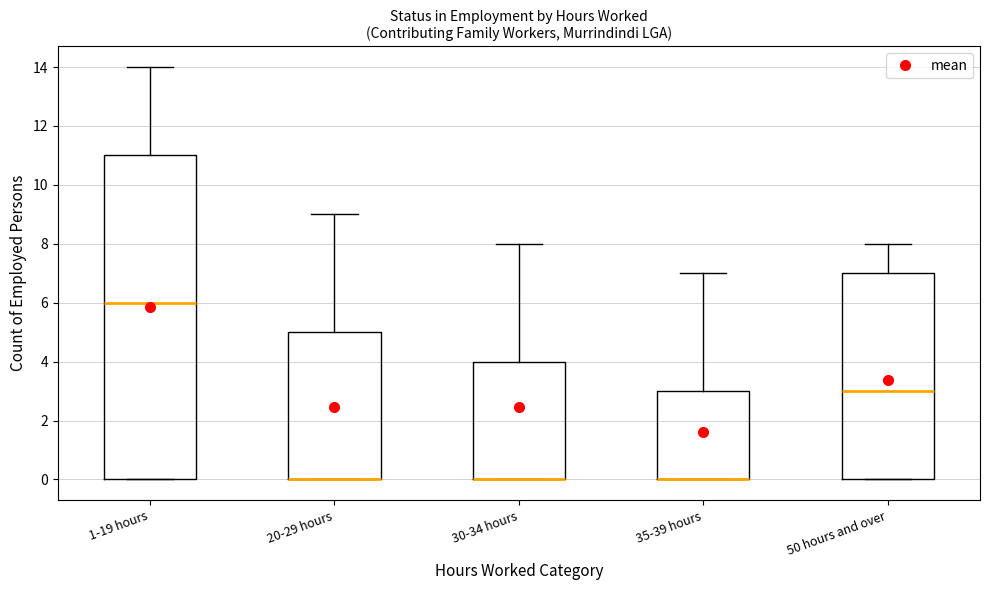

Comparing the boxes themselves (not the whiskers), which one is the tallest?

1-19 hours